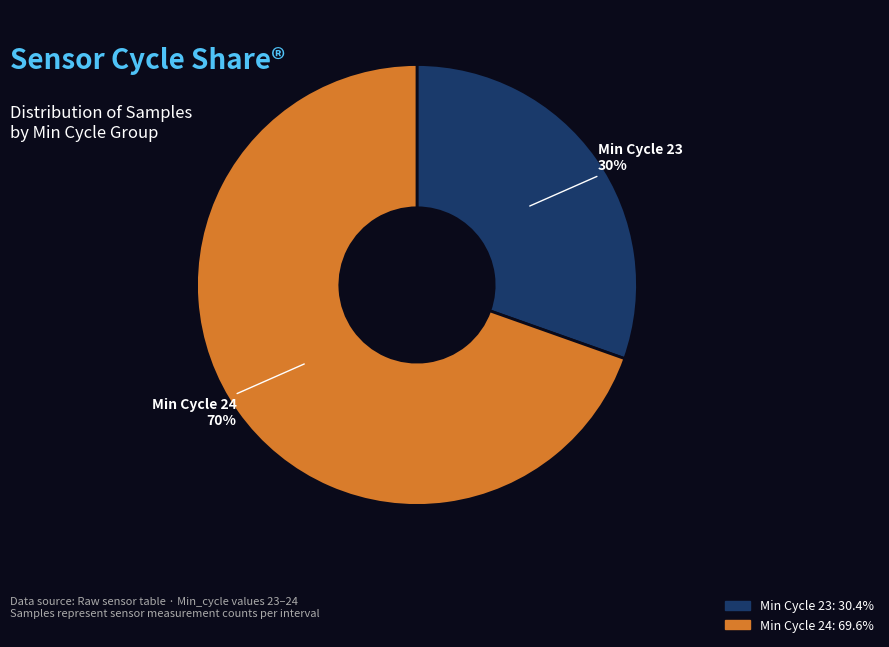

Is there a majority slice in this chart?

Yes